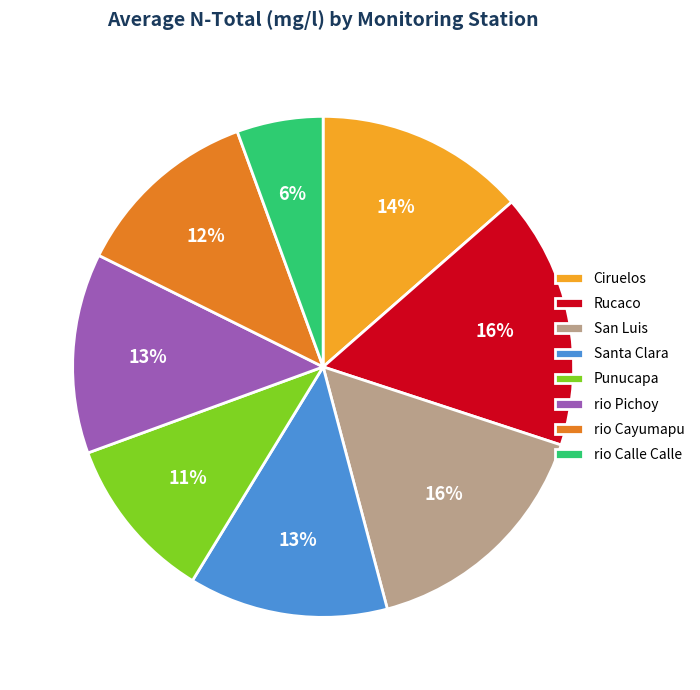

To the nearest percent, what is the difference between the Santa Clara and rio Cayumapu slice percentages?

1%